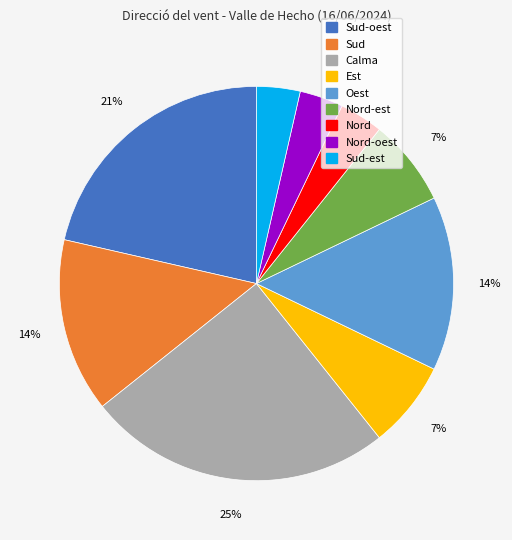

True or false: Sud-oest accounts for 33% of the total.

False